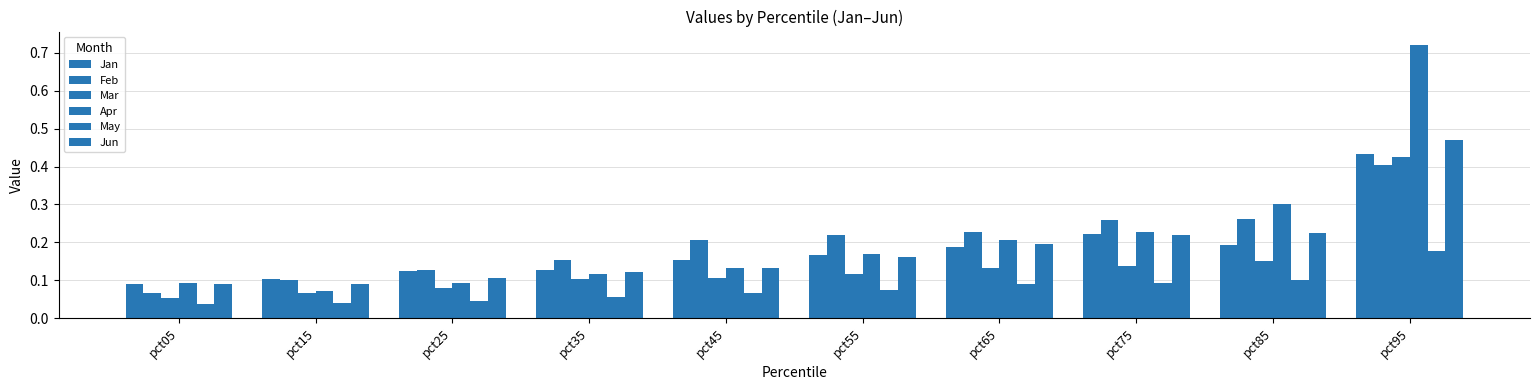

True or false: Jun has a value of 0.0 at pct85.

False